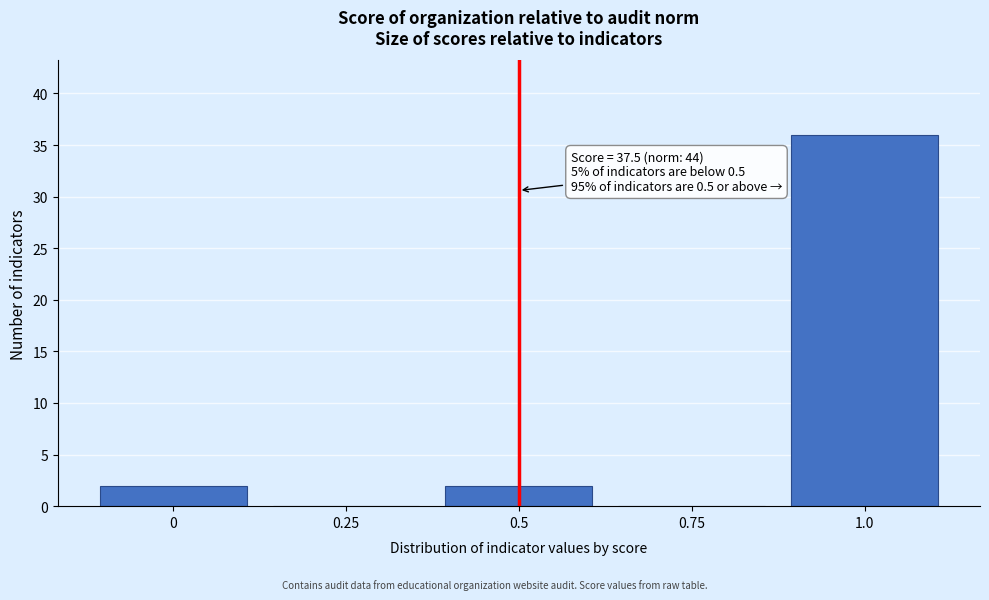

Reading left to right, what are all the values shown in this chart?

0=2	0.25=0	0.5=2	0.75=0	1.0=36